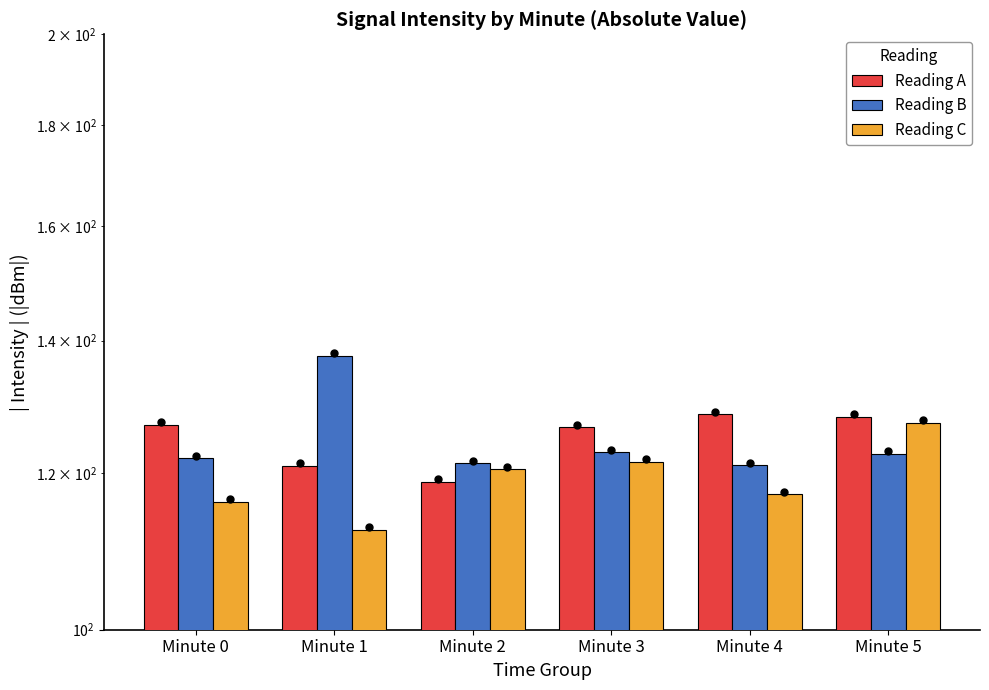

What are all the series names shown in the legend?

Reading A, Reading B, Reading C